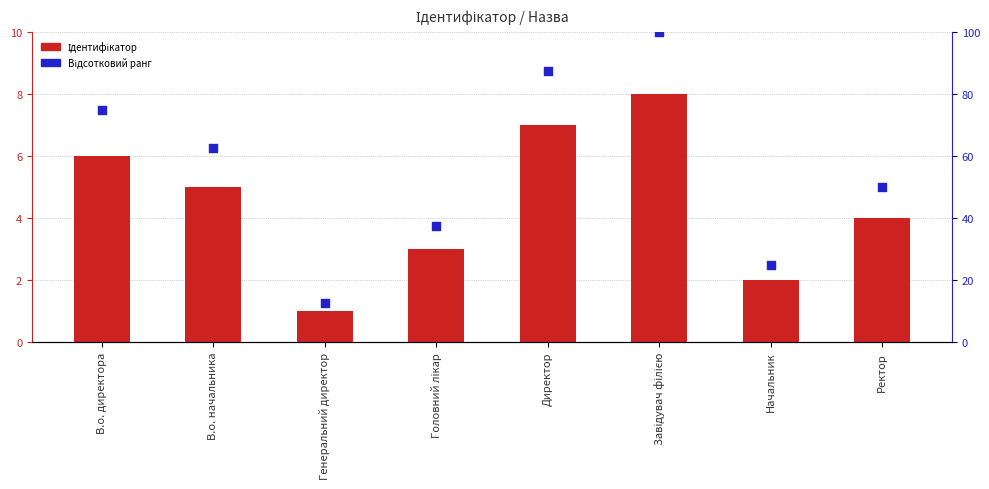

Which series has the largest total across all categories?

Відсотковий ранг